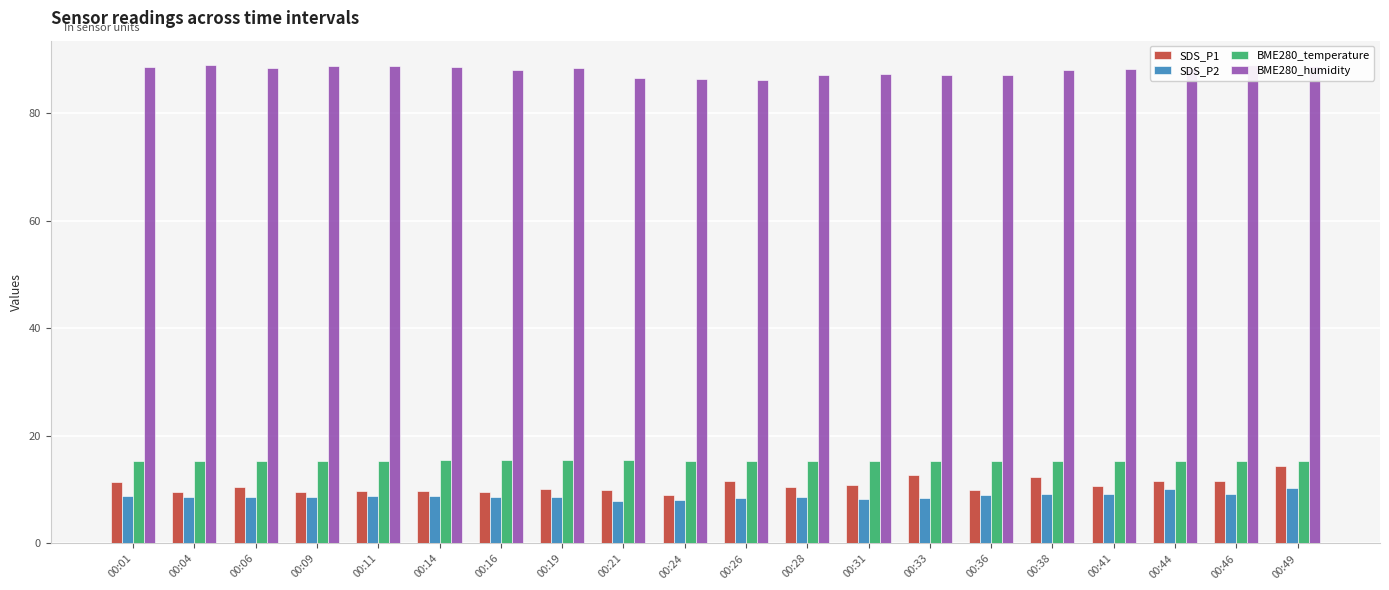

What is the difference between the highest and lowest values at 00:24?

78.3